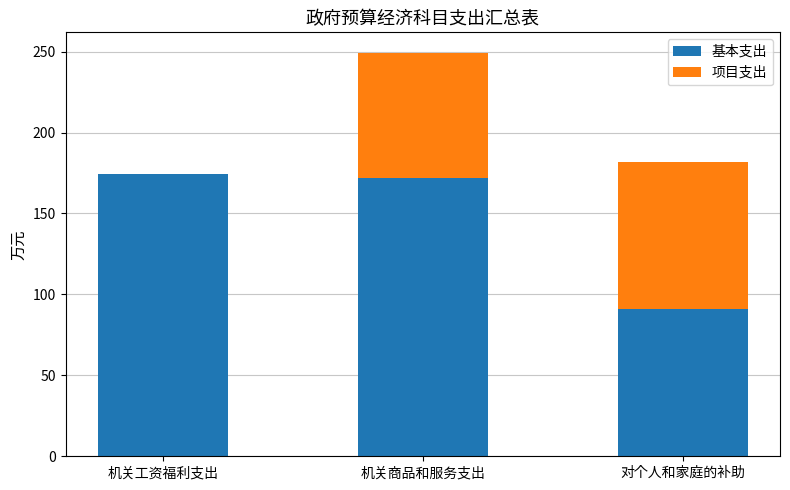

Does the chart contain stacked bars?

Yes